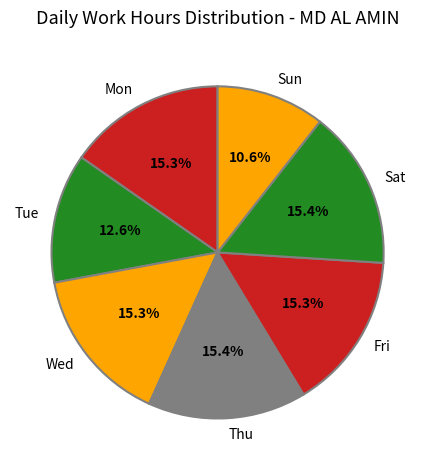

To the nearest percent, what portion does Tue represent?

13%